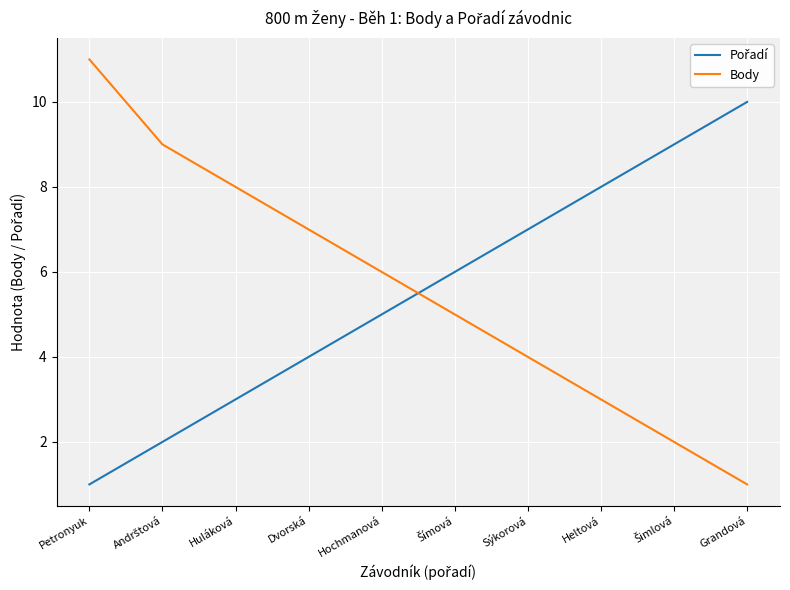

What is the total value across all series at Sýkorová?

11